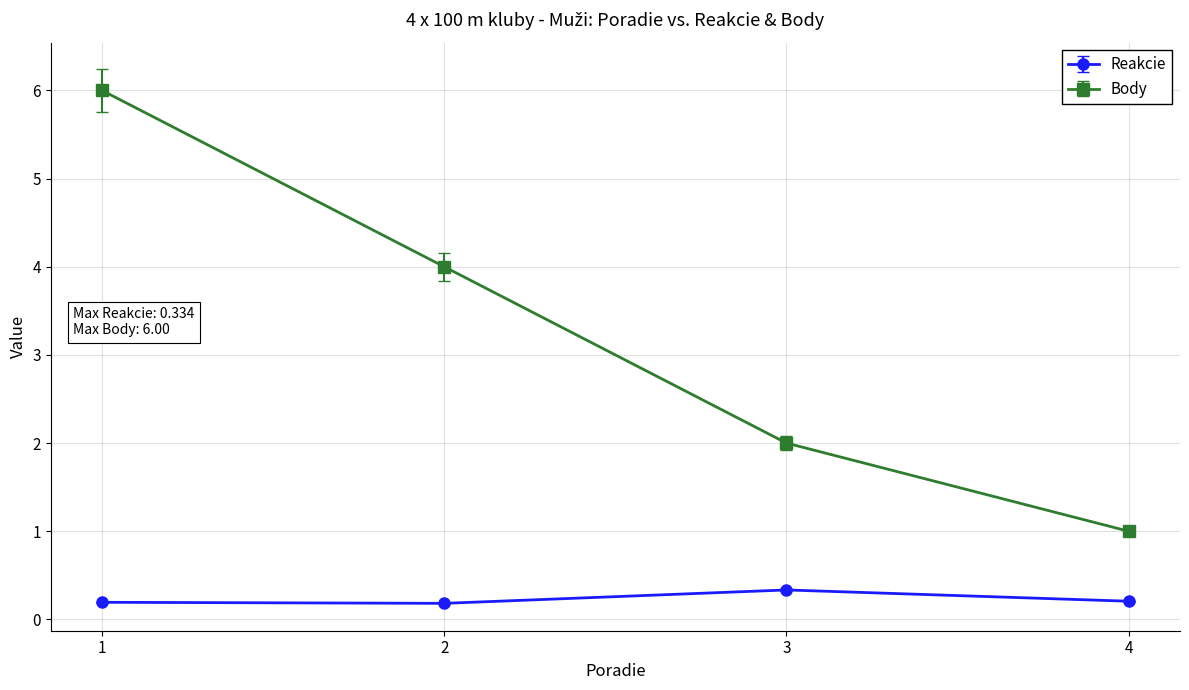

True or false: Reakcie and Body intersect in this chart.

False